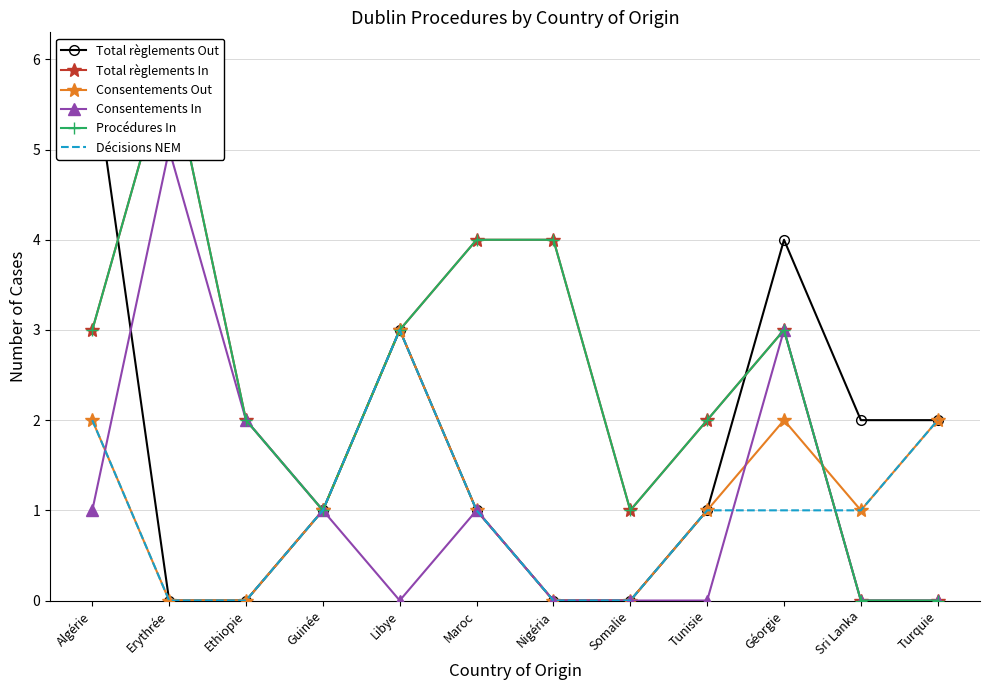

The value of Total règlements In at Sri Lanka is 4. True or false?

False